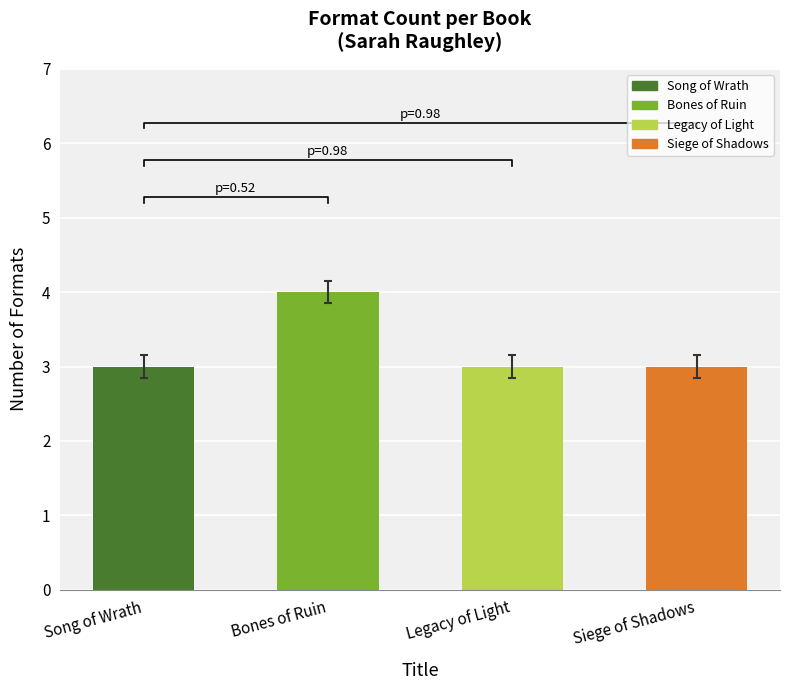

Rank the categories by value from lowest to highest.

Song of Wrath, Legacy of Light, Siege of Shadows, Bones of Ruin